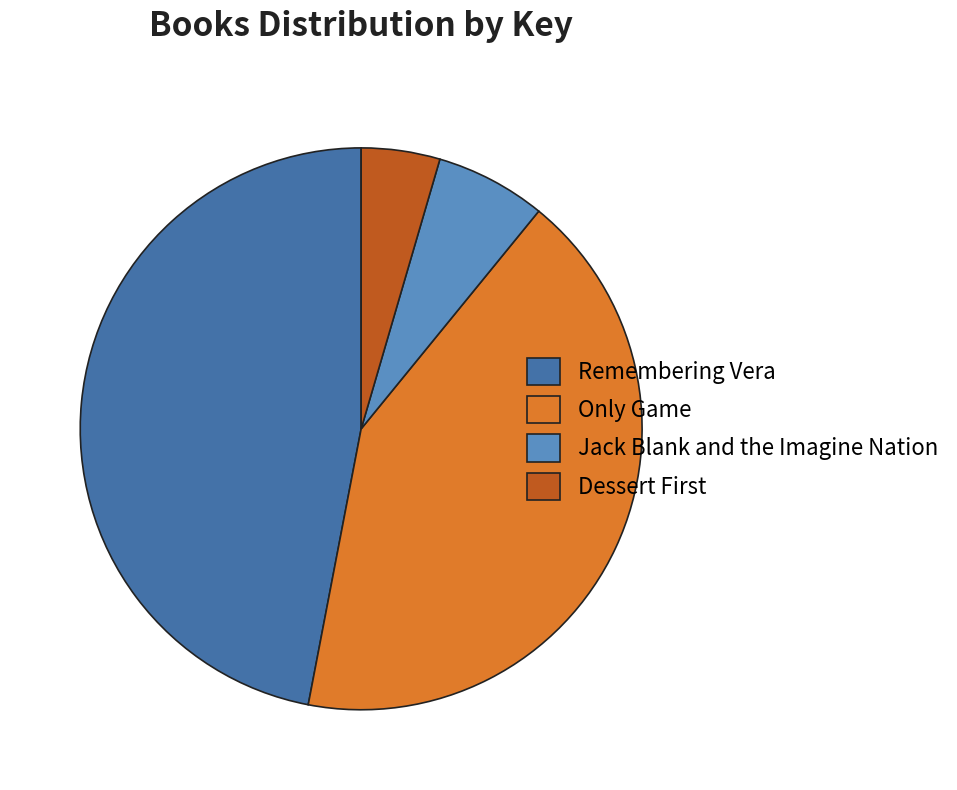

How many segments does this pie chart have?

4